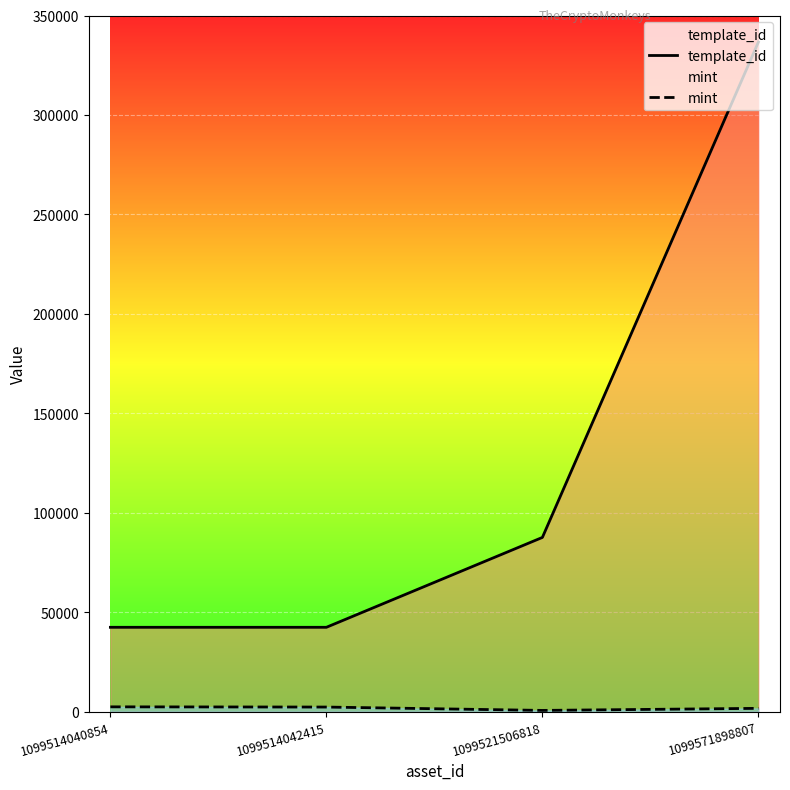

How many values in the mint series exceed 2323?

1